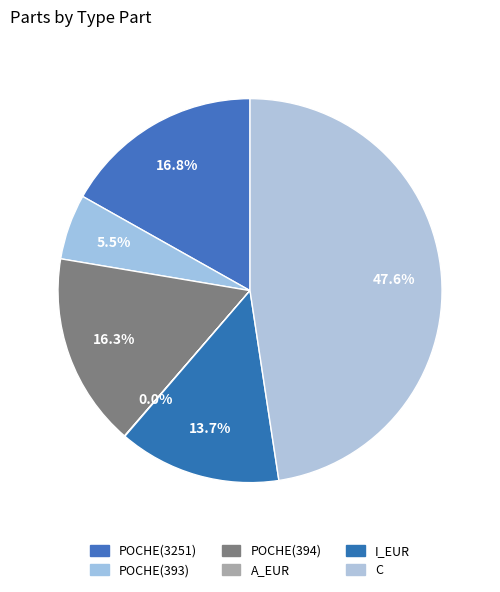

What portion of the pie excludes A_EUR?

100.0%